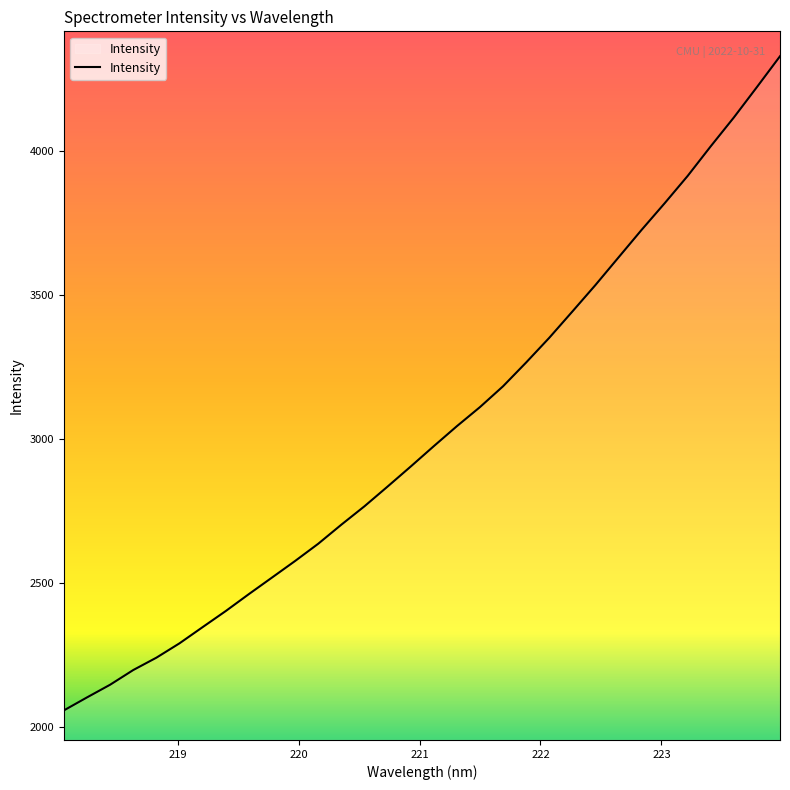

What is the difference between the maximum and minimum values?

2274.3